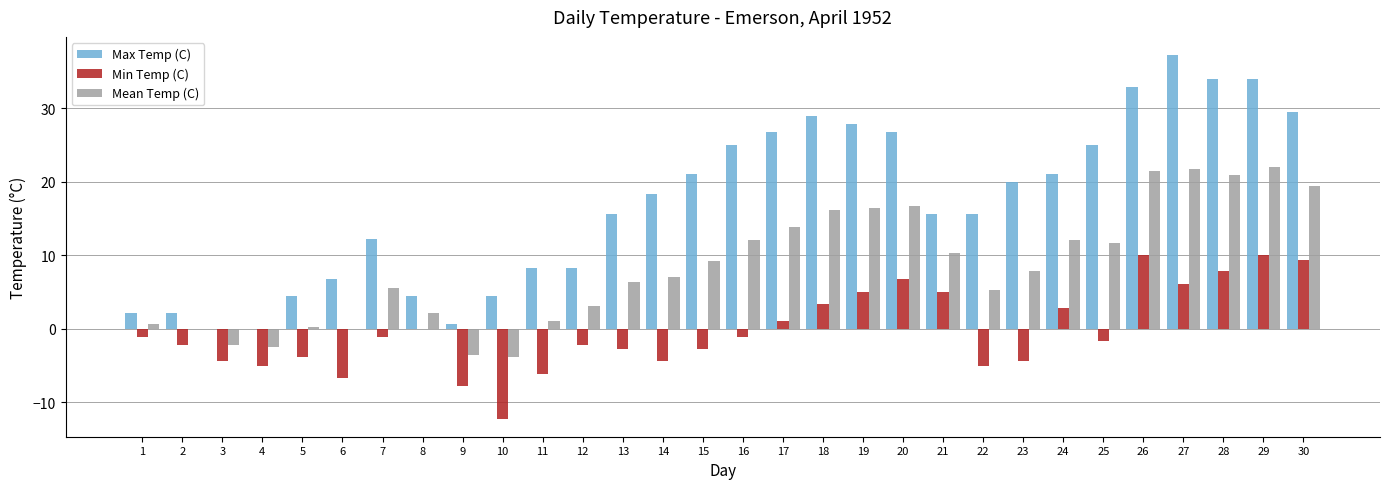

What is the maximum value for Max Temp (C)?

37.2